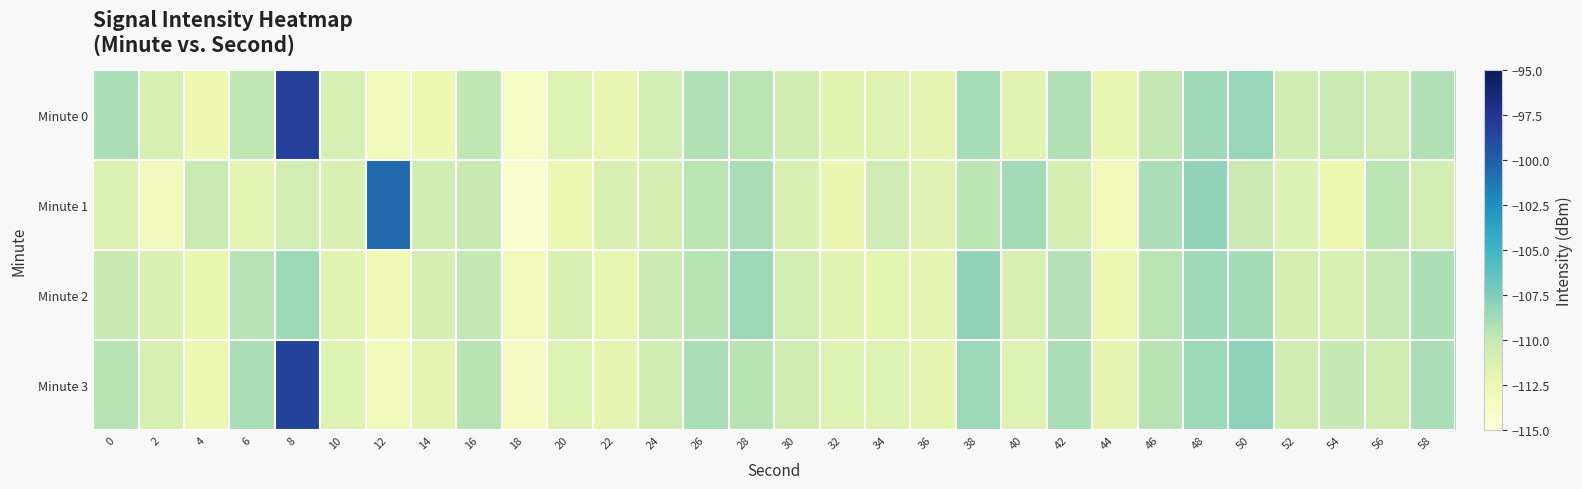

Reading left to right, transcribe all the data shown in this chart.

Minute 0: 0=-109.0	2=-111.0	4=-112.7	6=-109.8	8=-98.3	10=-111.1	12=-113.0	14=-112.6	16=-109.8	18=-113.7	20=-111.6	22=-112.1	24=-110.7	26=-109.3	28=-109.6	30=-110.6	32=-111.8	34=-111.6	36=-112.0	38=-108.9	40=-111.7	42=-109.3	44=-112.1	46=-109.9	48=-108.6	50=-108.3	52=-110.6	54=-110.2	56=-110.4	58=-109.2
Minute 1: 0=-111.4	2=-113.2	4=-110.2	6=-111.9	8=-110.6	10=-111.3	12=-100.6	14=-110.5	16=-110.1	18=-114.1	20=-112.5	22=-111.3	24=-110.9	26=-109.5	28=-109.0	30=-111.2	32=-112.3	34=-110.5	36=-111.6	38=-109.7	40=-108.8	42=-110.9	44=-112.9	46=-109.0	48=-108.1	50=-110.2	52=-111.3	54=-112.5	56=-109.6	58=-110.7
Minute 2: 0=-110.1	2=-111.2	4=-112.3	6=-109.4	8=-108.6	10=-111.7	12=-112.8	14=-110.9	16=-109.9	18=-113.0	20=-111.1	22=-112.2	24=-110.3	26=-109.5	28=-108.6	30=-110.7	32=-111.8	34=-111.9	36=-112.0	38=-108.1	40=-111.2	42=-109.3	44=-112.4	46=-109.6	48=-108.7	50=-108.8	52=-110.9	54=-111.0	56=-110.0	58=-109.1
Minute 3: 0=-109.5	2=-111.0	4=-112.5	6=-109.0	8=-98.5	10=-111.5	12=-113.0	14=-112.0	16=-109.5	18=-113.5	20=-111.5	22=-112.0	24=-110.5	26=-109.0	28=-109.5	30=-110.5	32=-111.5	34=-111.5	36=-112.0	38=-108.5	40=-111.5	42=-109.0	44=-112.0	46=-109.5	48=-108.5	50=-108.0	52=-110.5	54=-110.0	56=-110.5	58=-109.0